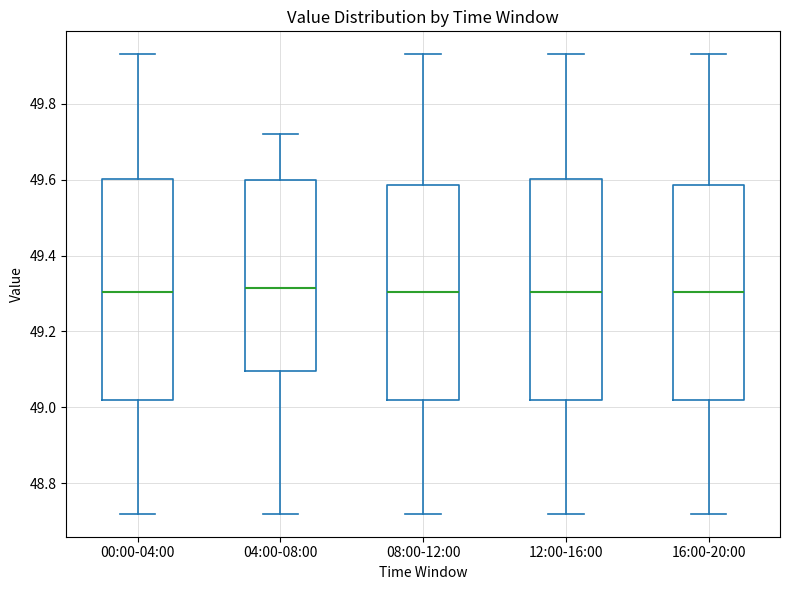

Where does the median line of the box for 00:00-04:00 sit on the y-axis? The values are not printed on the chart, so give them approximately, as read against the axis.

49.30